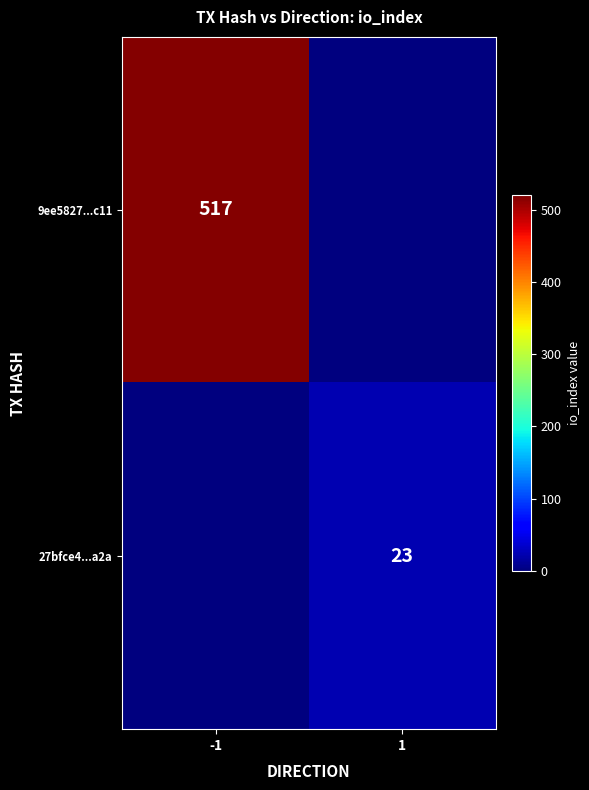

The value of 27bfce4...a2a at 1 is 31.7. True or false?

False